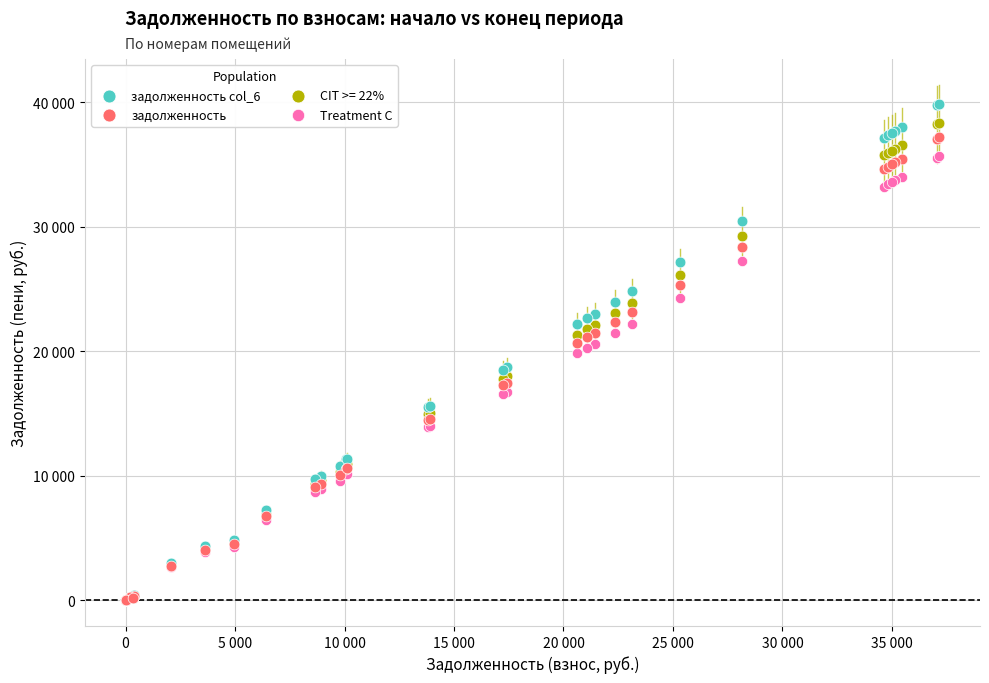

What are all the series names shown in the legend?

задолженность col_6, задолженность, CIT >= 22%, Treatment C